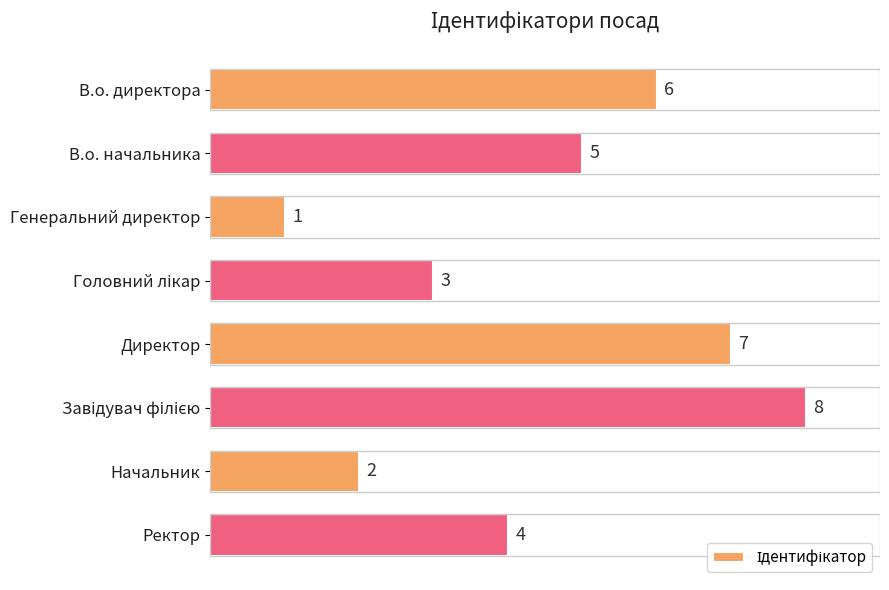

What is the difference between the maximum and minimum values?

7